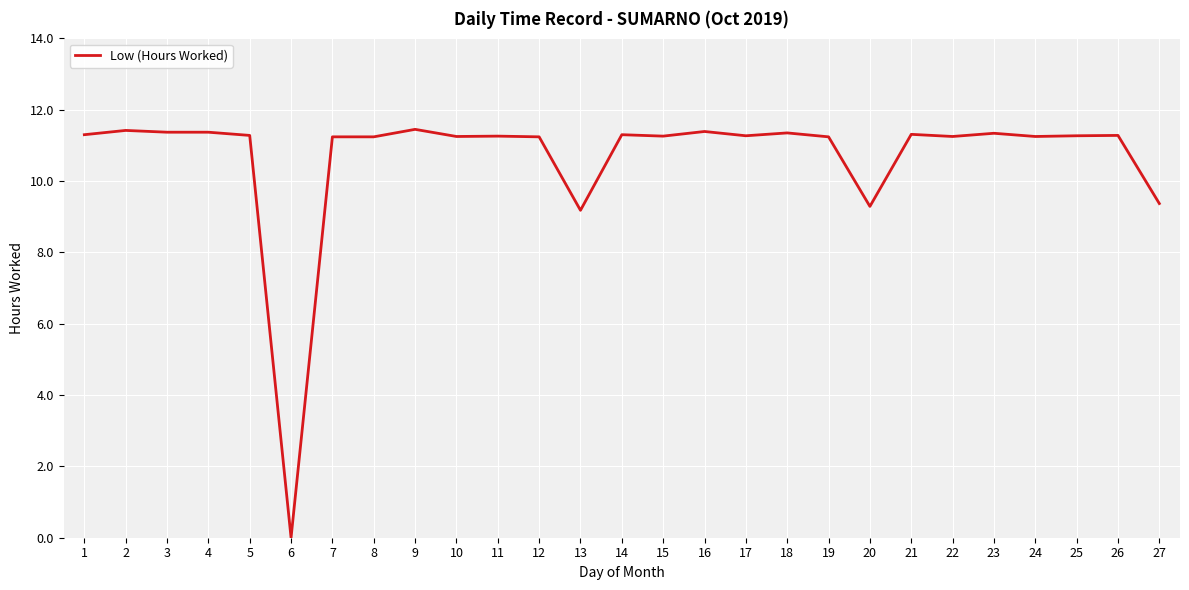

How many positive values are there?

26